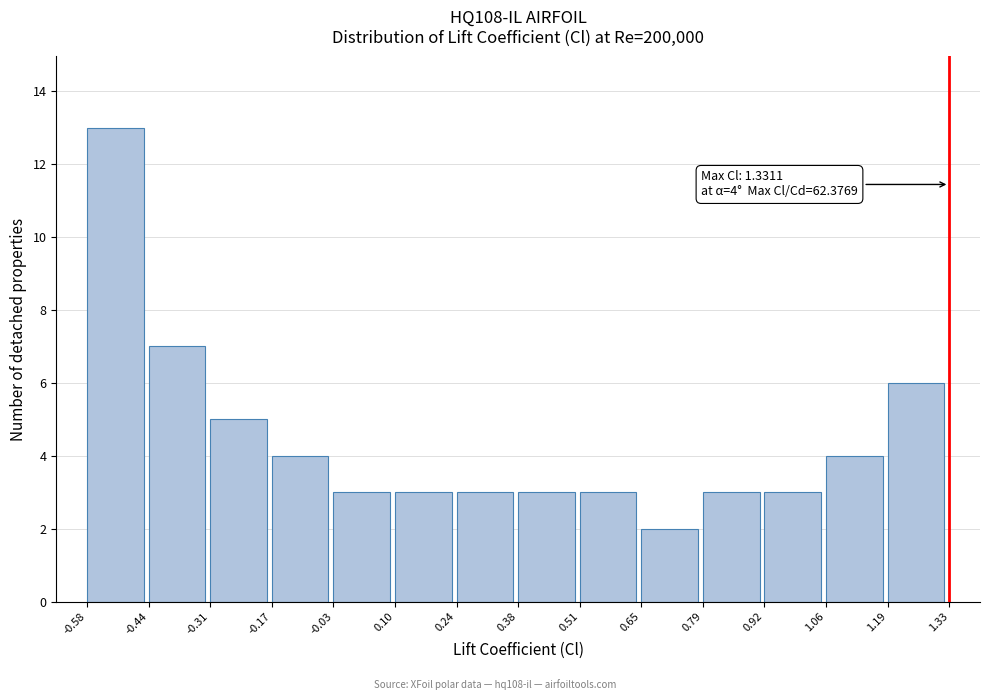

Which range on the x-axis has the tallest bar?

-0.58 to -0.44